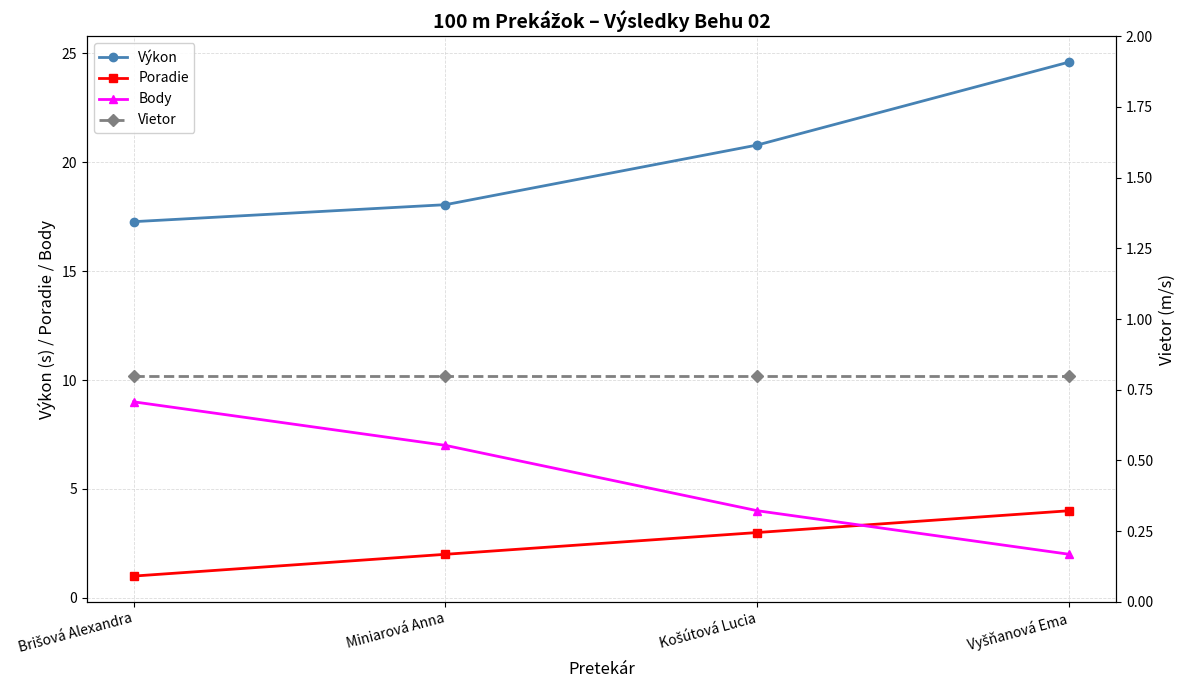

Is it true that Poradie equals 0.3 at Brišová Alexandra?

False